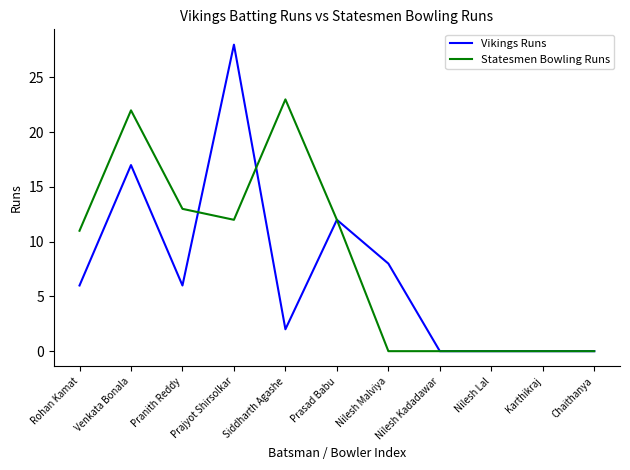

At which label does Statesmen Bowling Runs reach its peak?

Siddharth Agashe